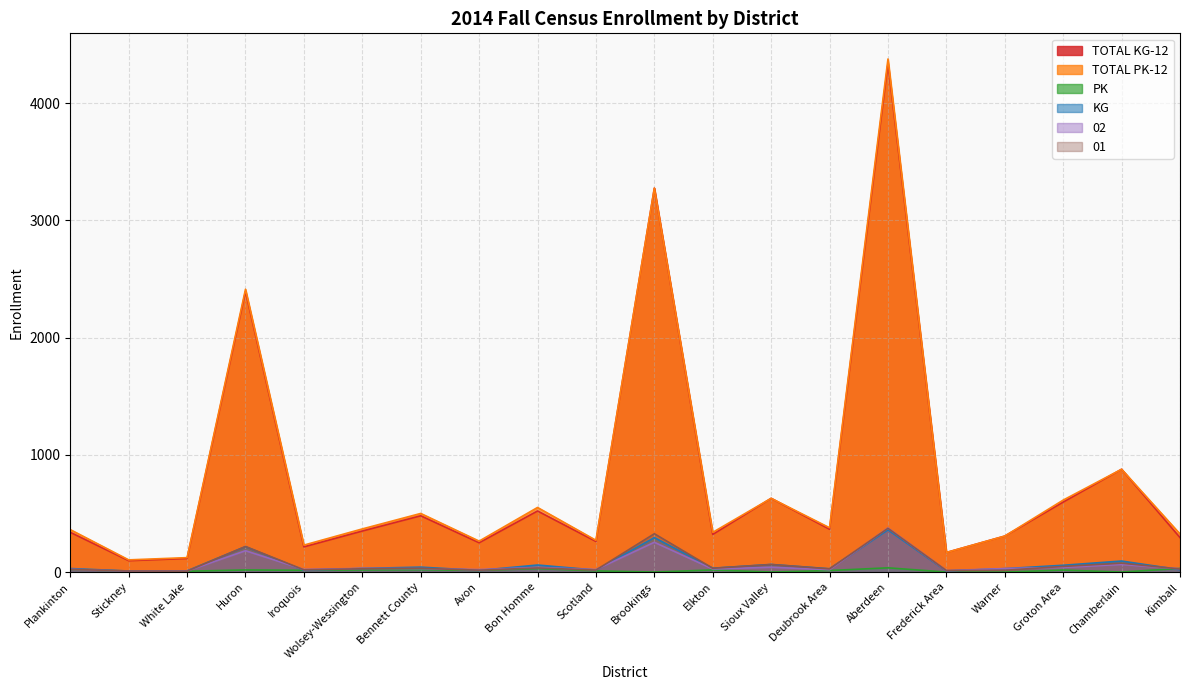

What is the label of the 14th point from the left?

Deubrook Area